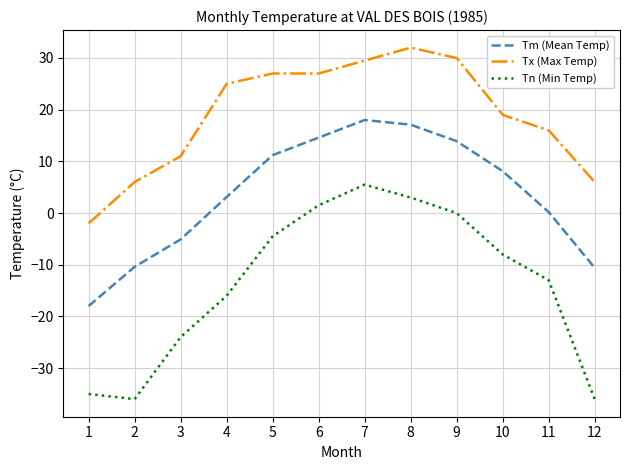

What is the difference between the Tx (Max Temp) values at 6 and 11?

11.0